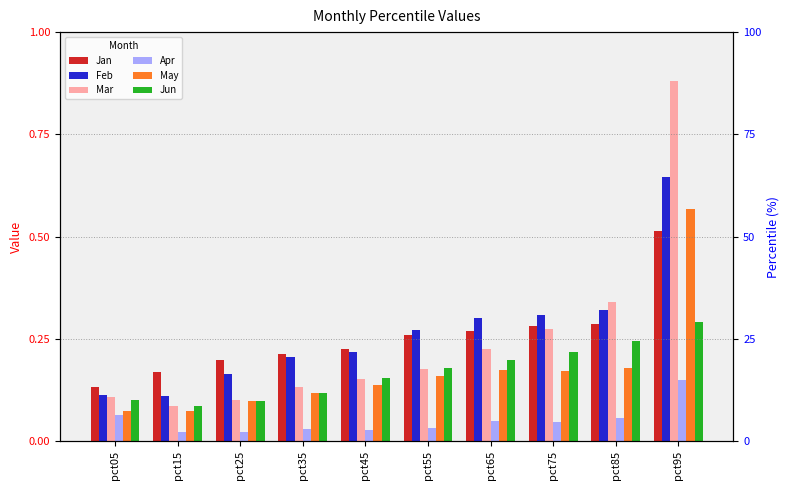

Reading left to right, extract all data points from this chart.

Jan: 0.1	0.2	0.2	0.2	0.2	0.3	0.3	0.3	0.3	0.5
Feb: 0.1	0.1	0.2	0.2	0.2	0.3	0.3	0.3	0.3	0.6
Mar: 0.1	0.1	0.1	0.1	0.2	0.2	0.2	0.3	0.3	0.9
Apr: 0.1	0.0	0.0	0.0	0.0	0.0	0.0	0.0	0.1	0.1
May: 0.1	0.1	0.1	0.1	0.1	0.2	0.2	0.2	0.2	0.6
Jun: 0.1	0.1	0.1	0.1	0.2	0.2	0.2	0.2	0.2	0.3